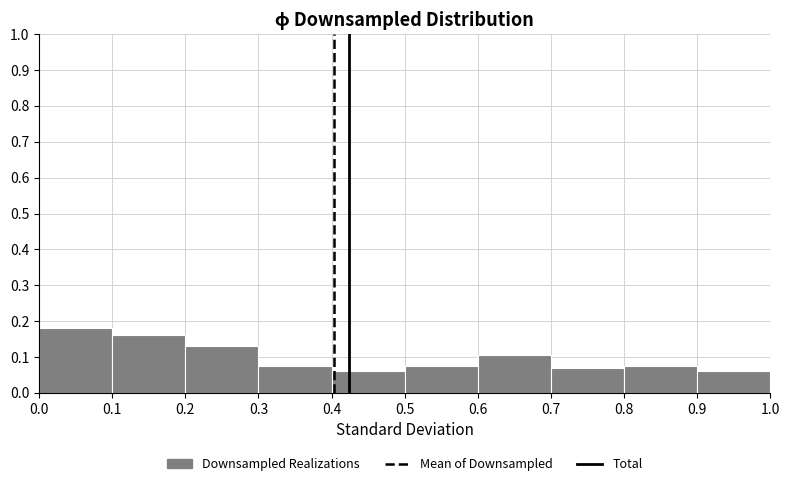

Which range on the x-axis has the tallest bar?

0.0 to 0.1